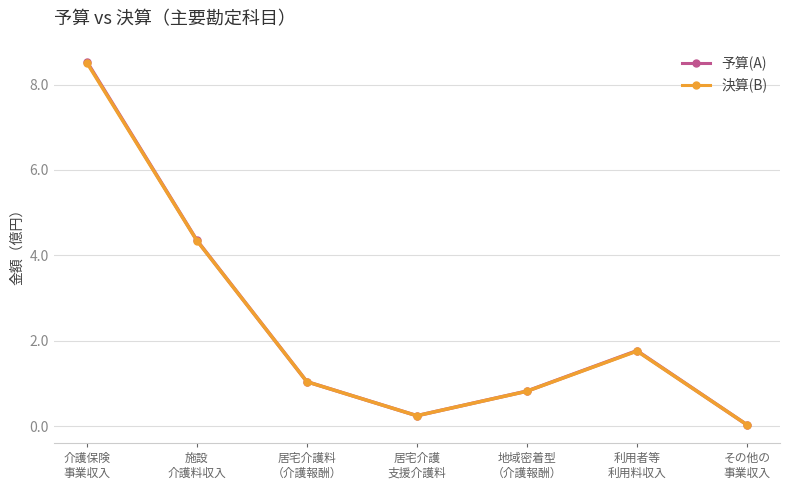

How many data points in 予算(A) are less than 1?

3